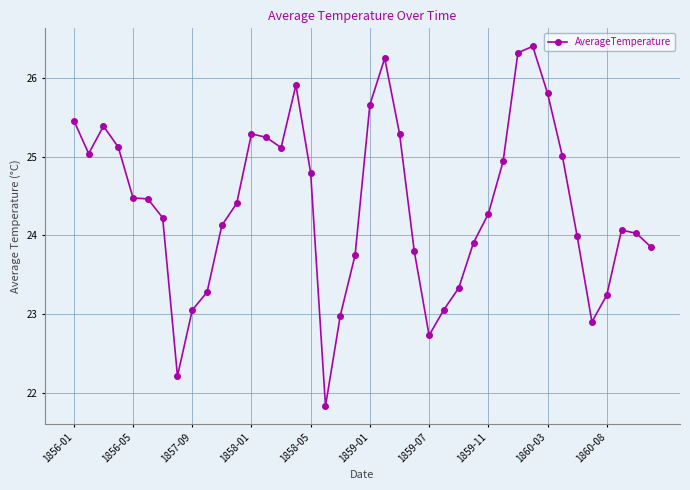

What is the smallest value displayed?

21.8